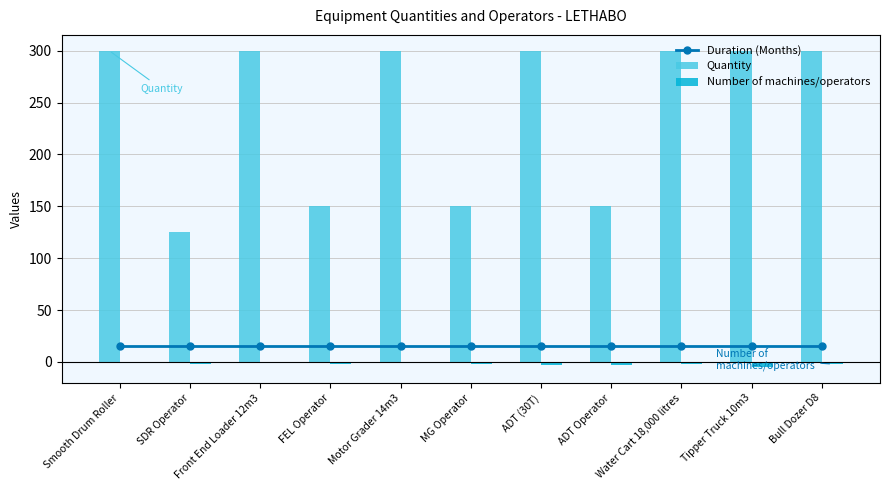

What is the difference between the second highest and second lowest values in the Number of machines/operators series?

2